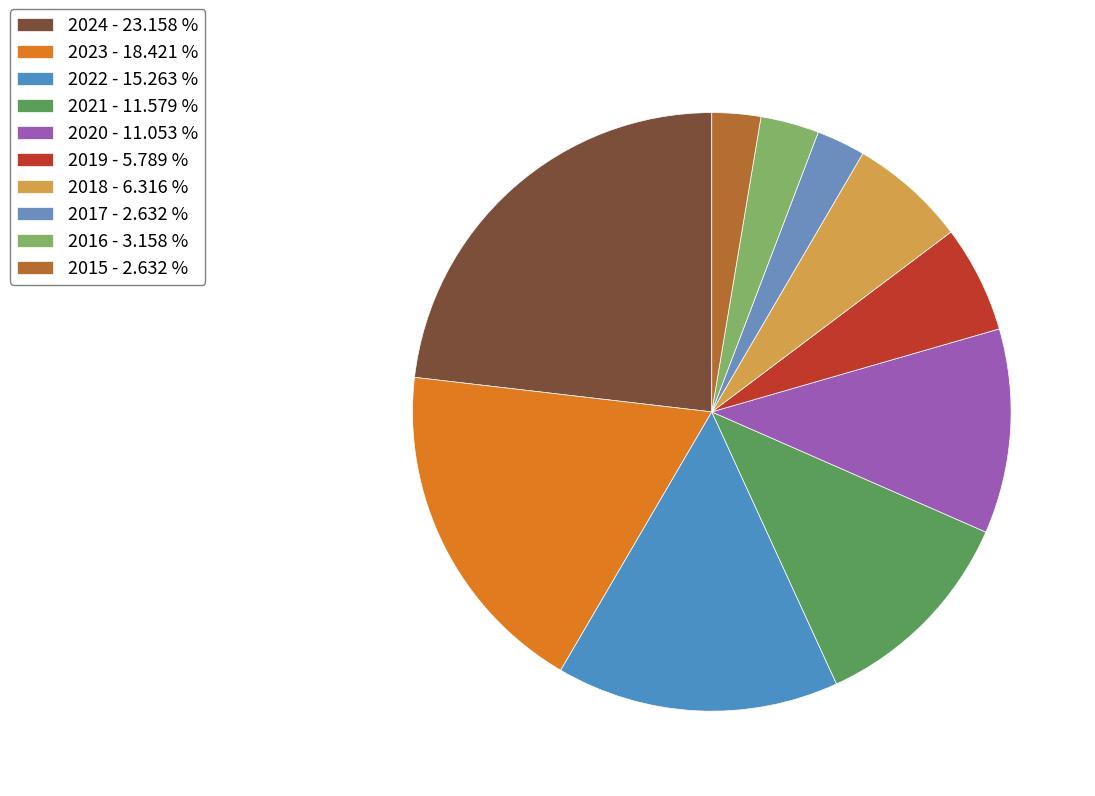

True or false: 2024 accounts for 34% of the total.

False